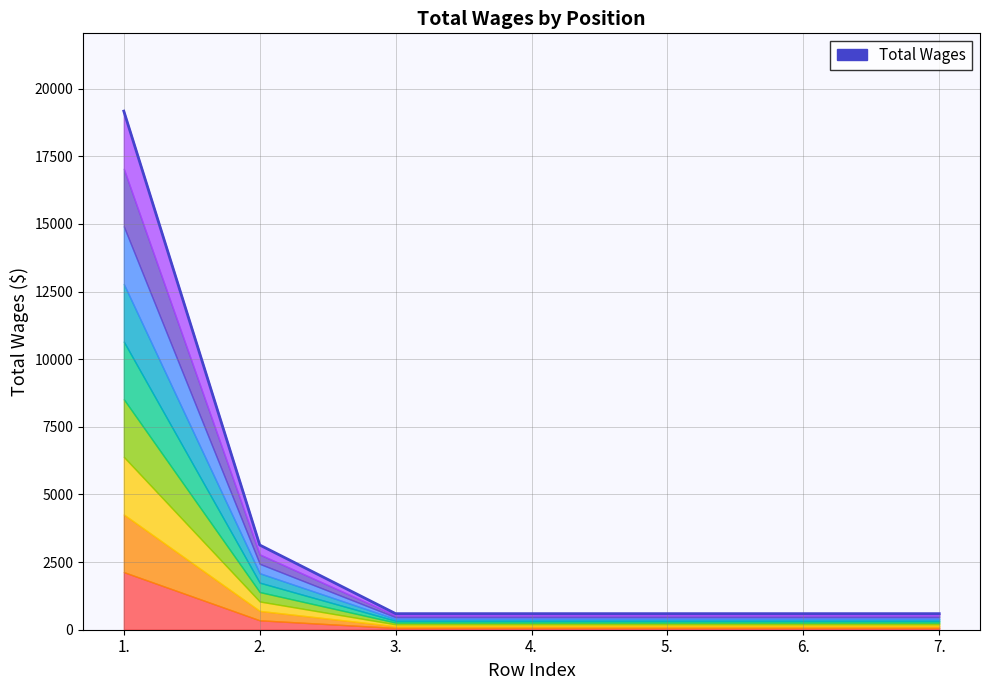

Is it true that the value at 3. is 594?

True